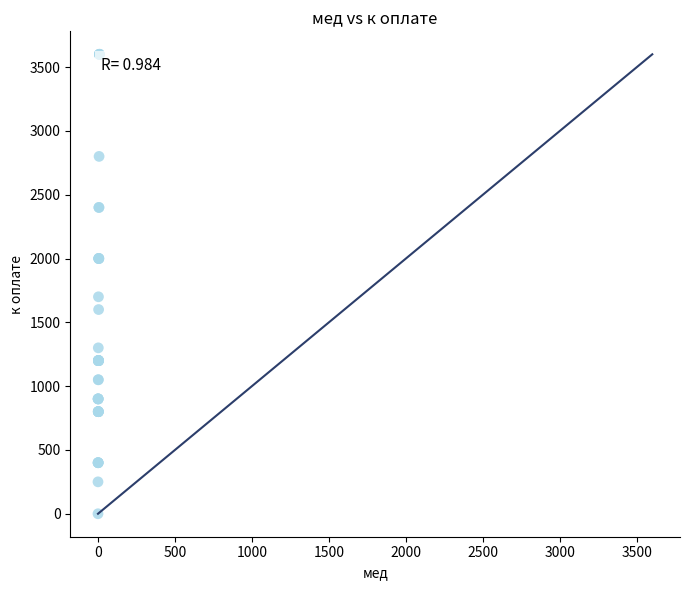

What Y value in the scatter plot is closest to 1800?

1700